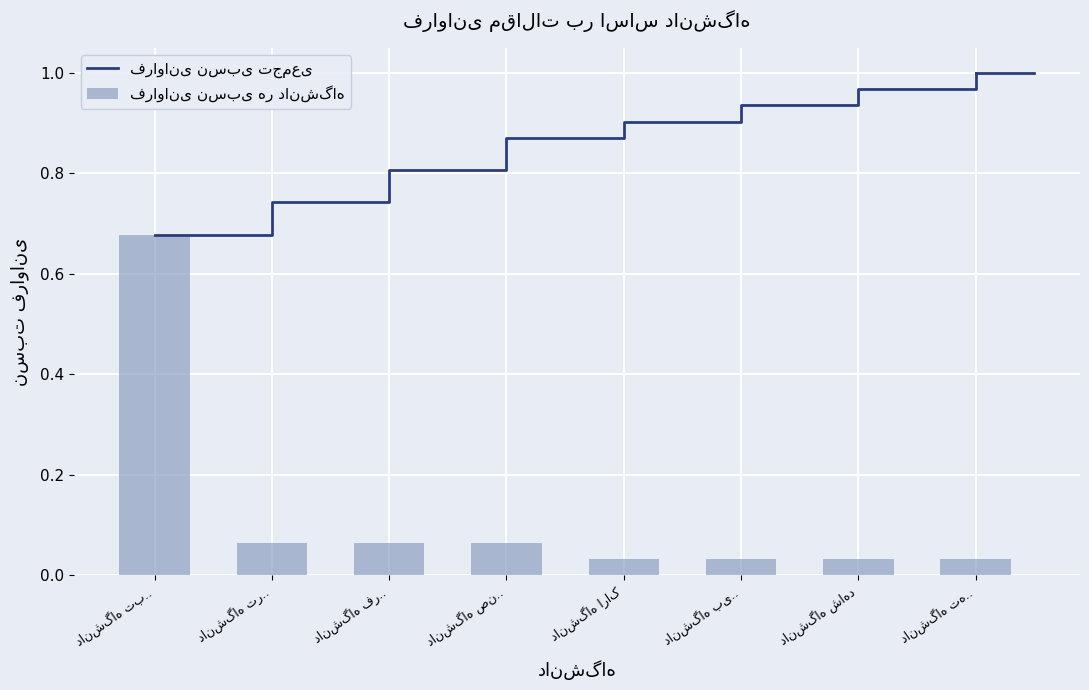

What is the value of the فراوانی نسبی تجمعی bar at the 5th from the left?

0.9